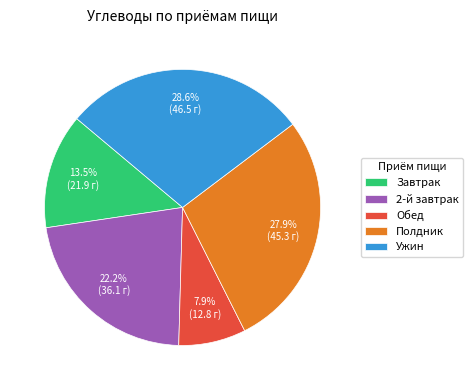

Which slice is the largest?

Ужин